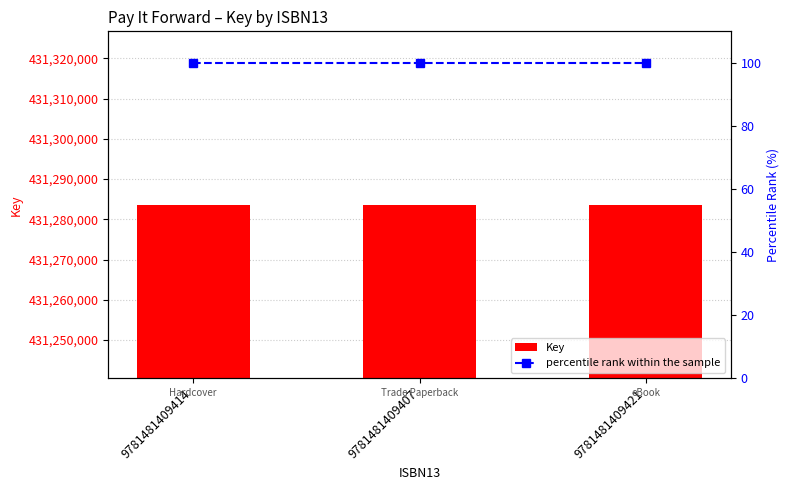

List the labels in order of Key value, largest first.

9781481409414, 9781481409407, 9781481409421